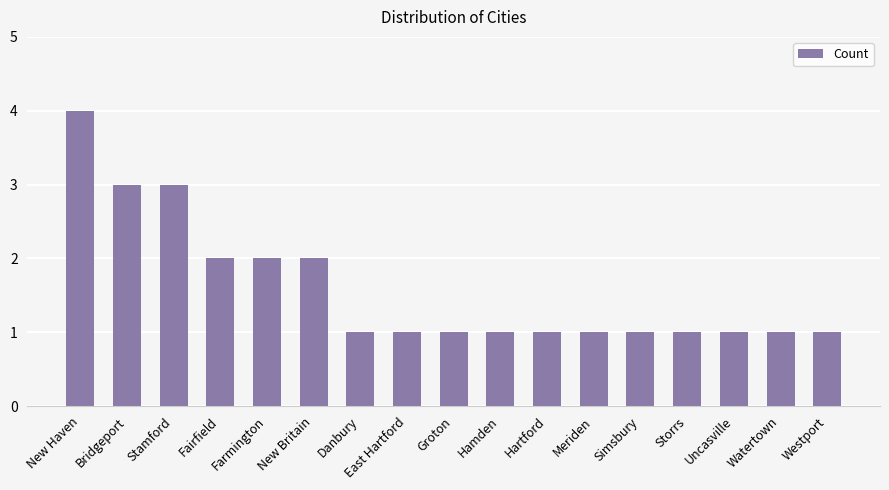

What value does the data have at Simsbury?

1